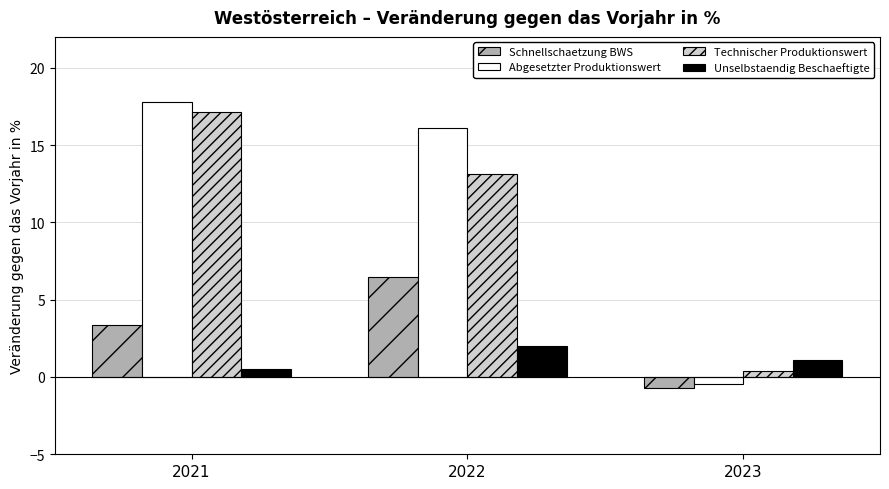

What is the sum of all Technischer Produktionswert values?

30.7